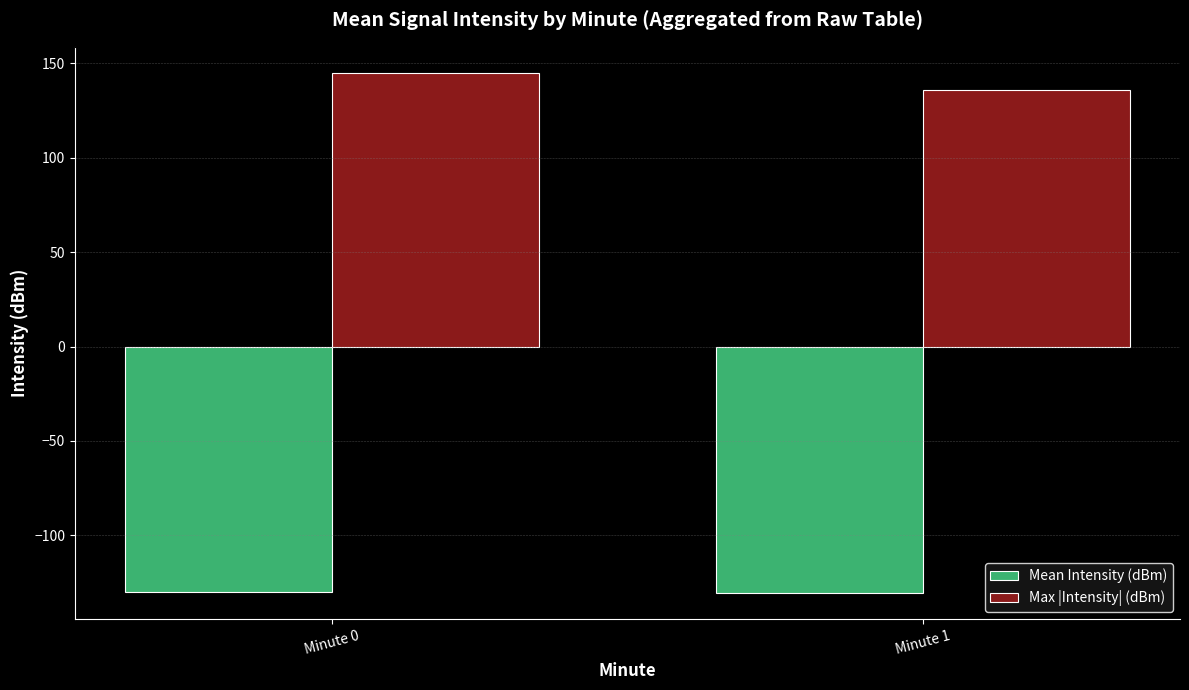

At which label does Max |Intensity| (dBm) first exceed 145?

Minute 0